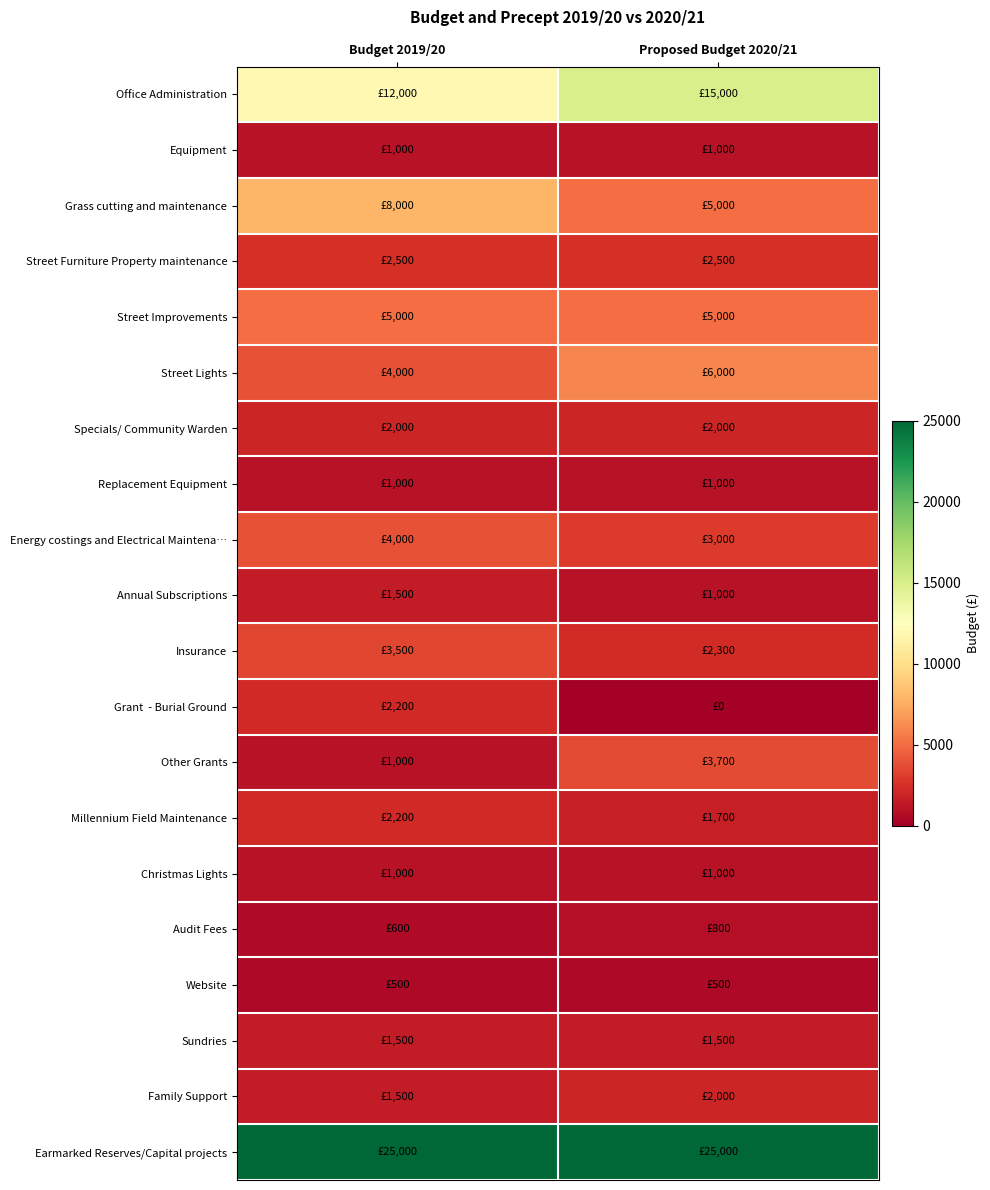

List the series in order of their peak value, lowest first.

Website, Audit Fees, Equipment, Replacement Equipment, Christmas Lights, Annual Subscriptions, Sundries, Specials/ Community Warden, Family Support, Grant - Burial Ground, Millennium Field Maintenance, Street Furniture Property maintenance, Insurance, Other Grants, Energy costings and Electrical Maintena…, Street Improvements, Street Lights, Grass cutting and maintenance, Office Administration, Earmarked Reserves/Capital projects